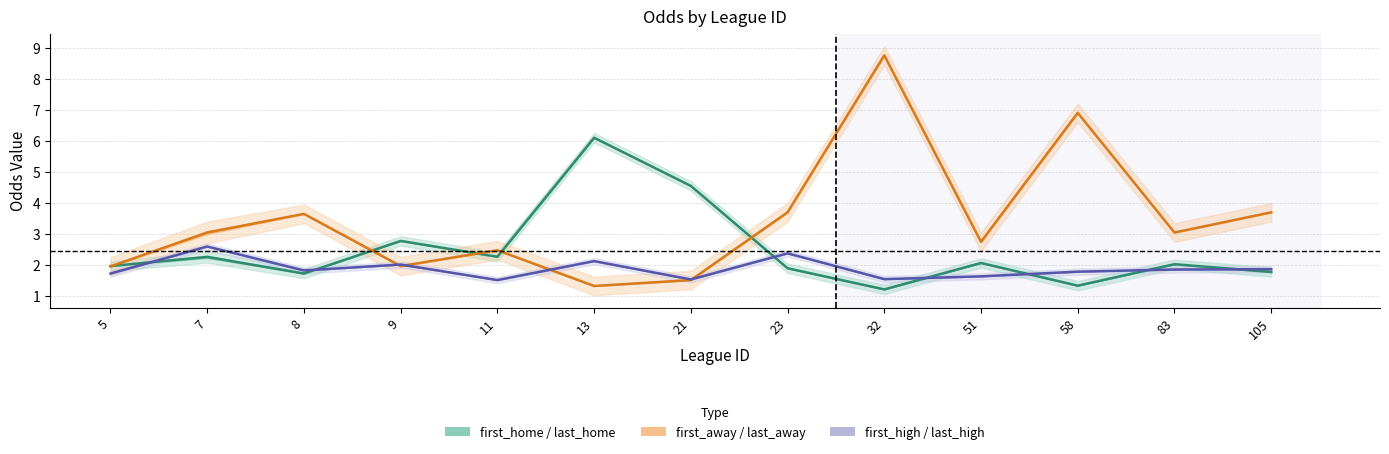

At how many categories does at least one series exceed 4?

4